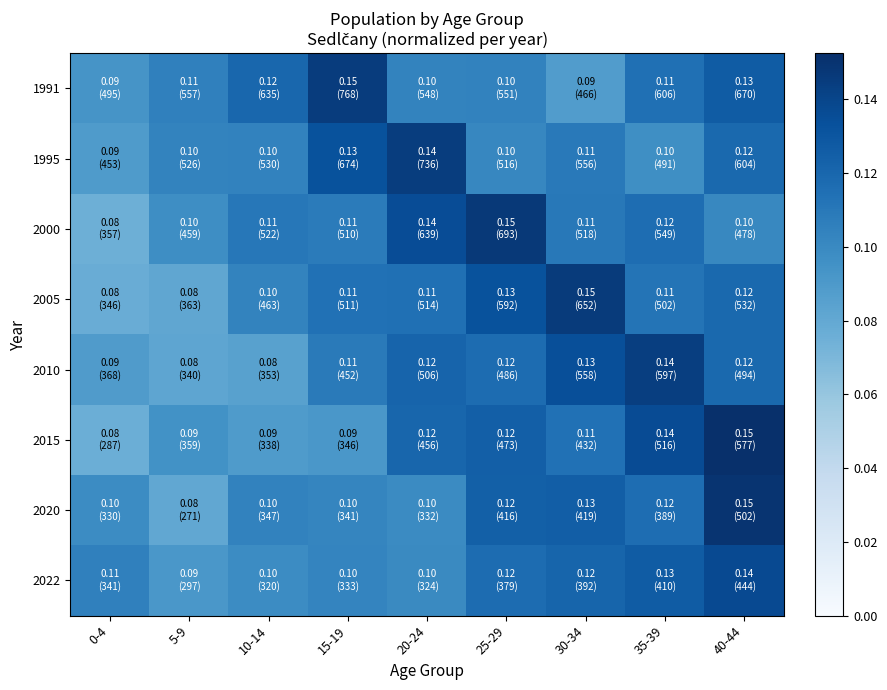

At which category is the sum across all series the highest?

40-44